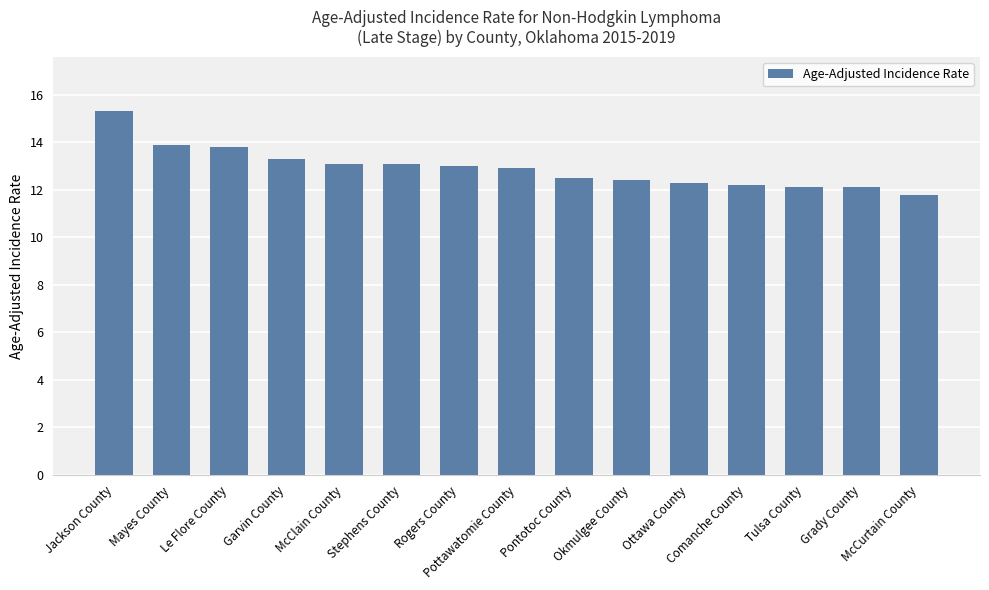

Which category has the lowest value across all series?

McCurtain County